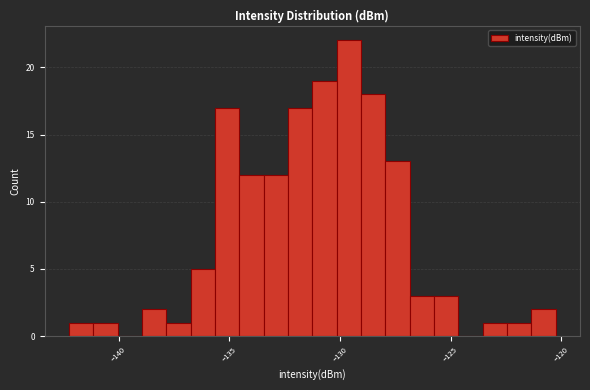

Read against the x-axis, roughly where is the centre of the tallest bar?

-129.5